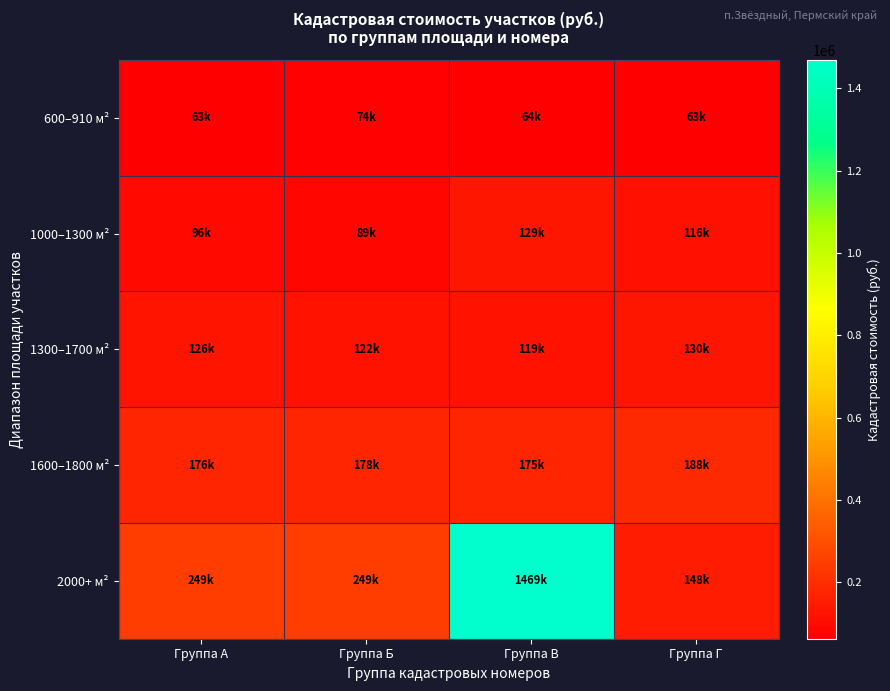

At which category does the chart reach its peak across all series?

Группа В